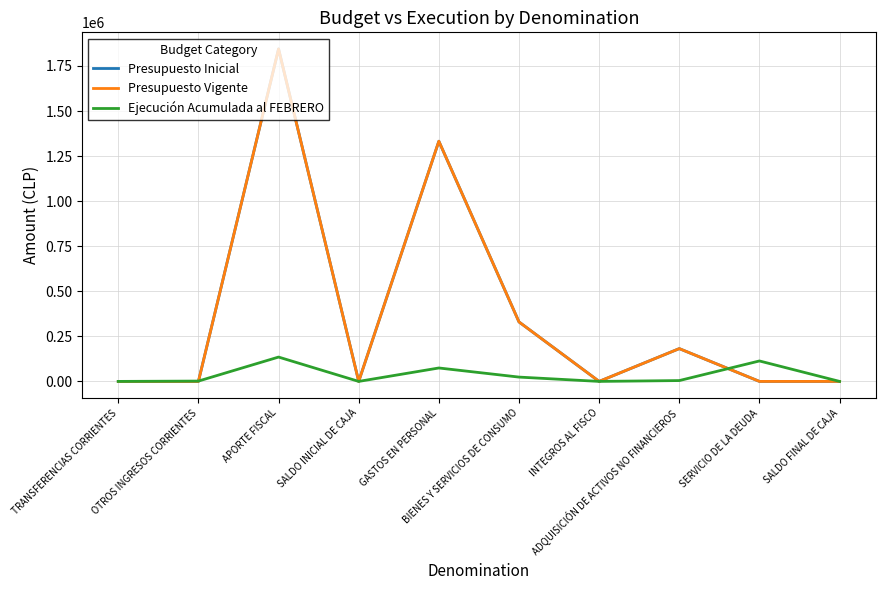

What is the difference between the Presupuesto Inicial values at SALDO INICIAL DE CAJA and TRANSFERENCIAS CORRIENTES?

10